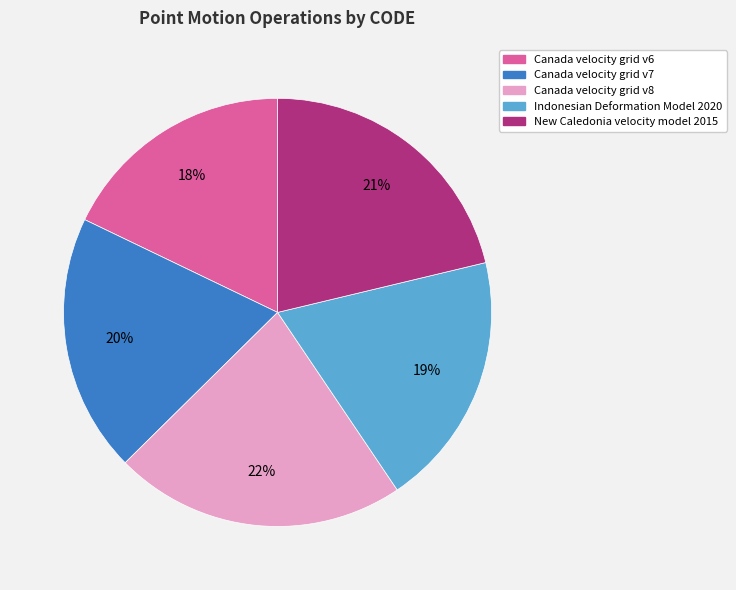

The Indonesian Deformation Model 2020 slice represents 19% of the pie. True or false?

True